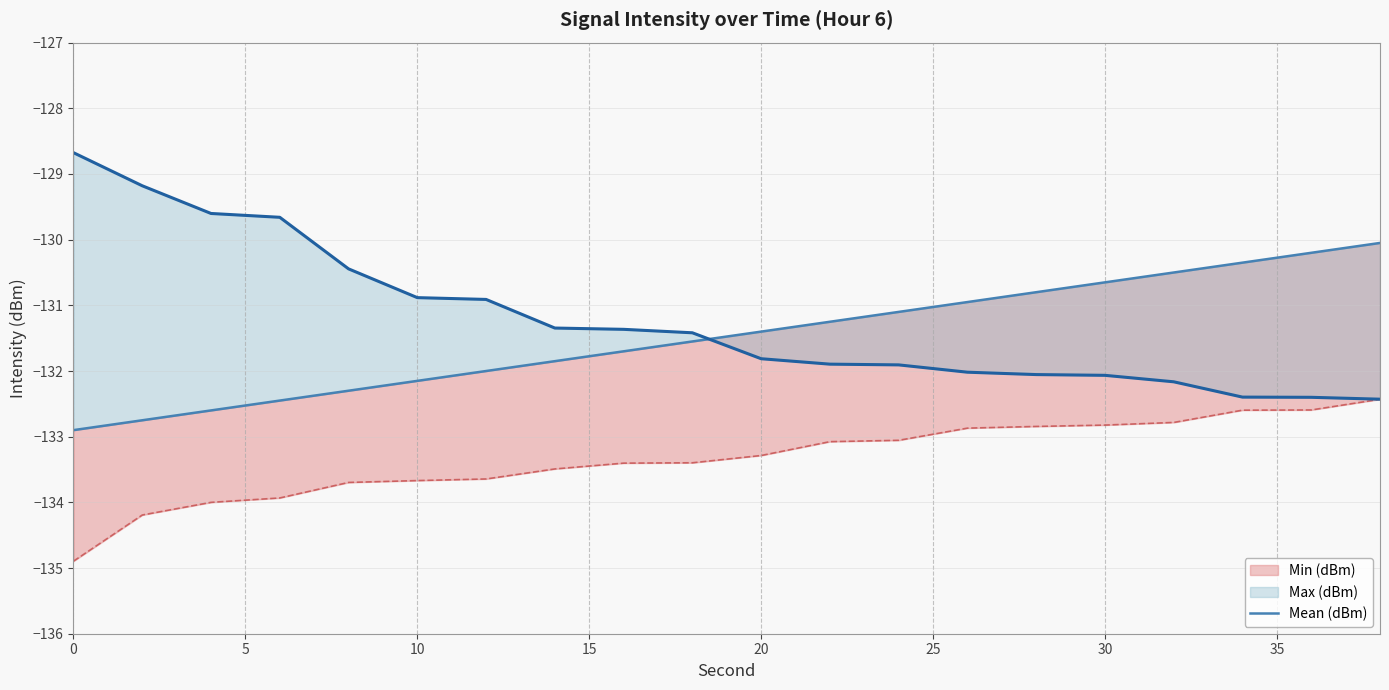

What is the difference between the maximum and minimum values?

2.8